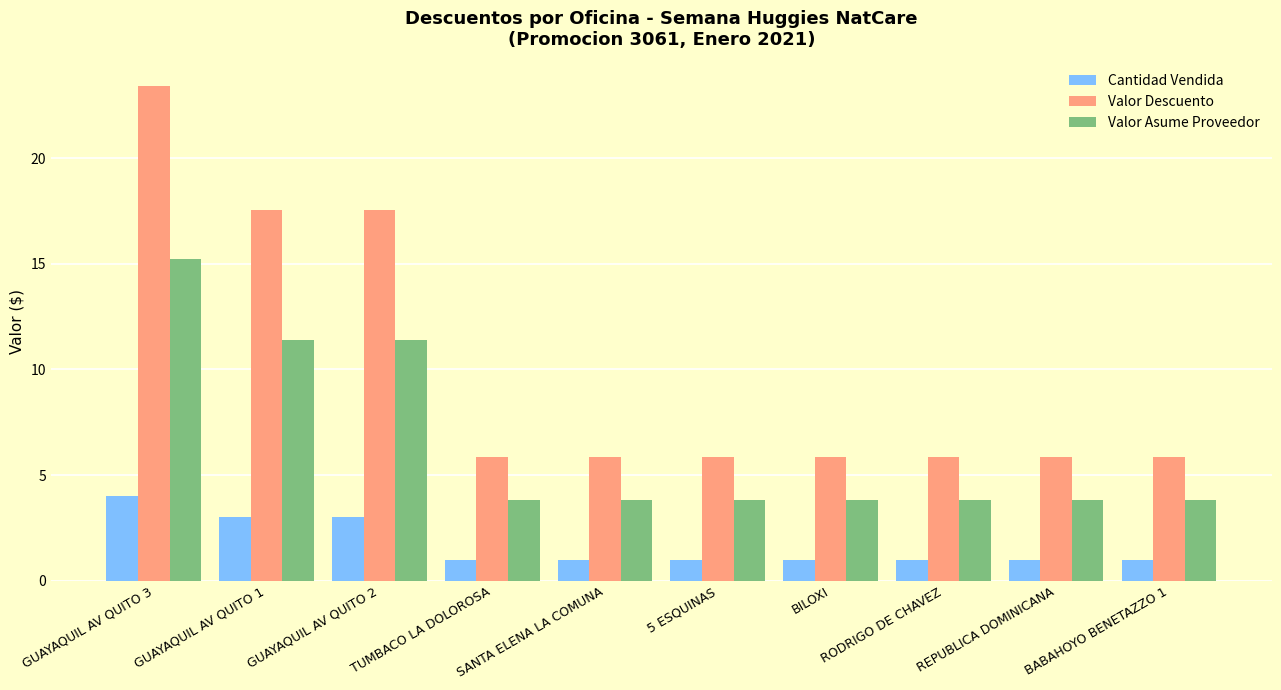

Which series has the widest spread of values?

Valor Descuento